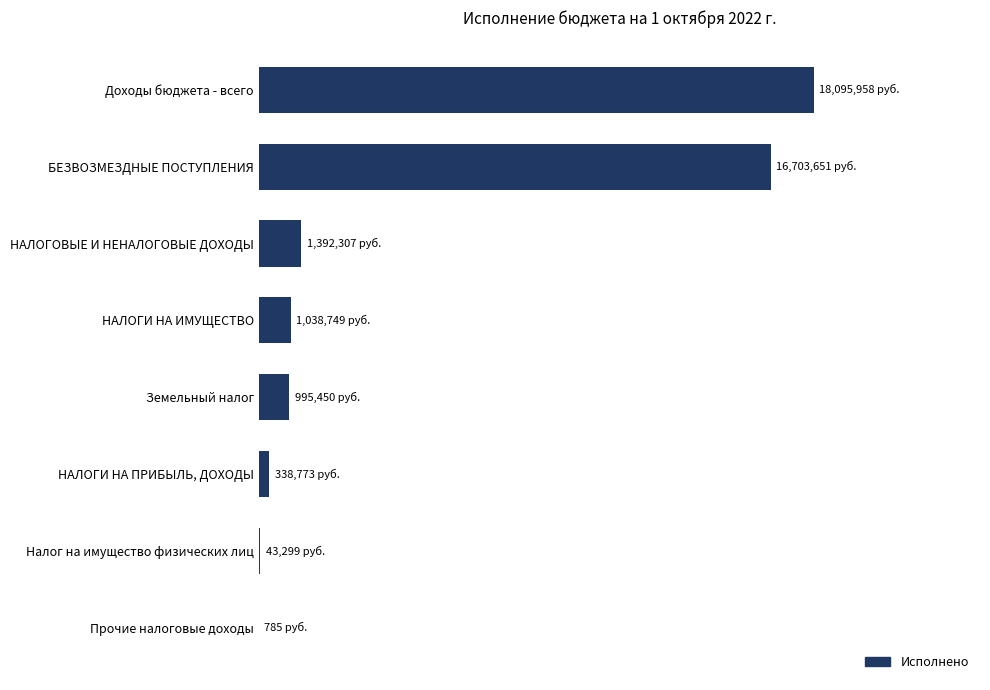

What is the average value?

4826121.4